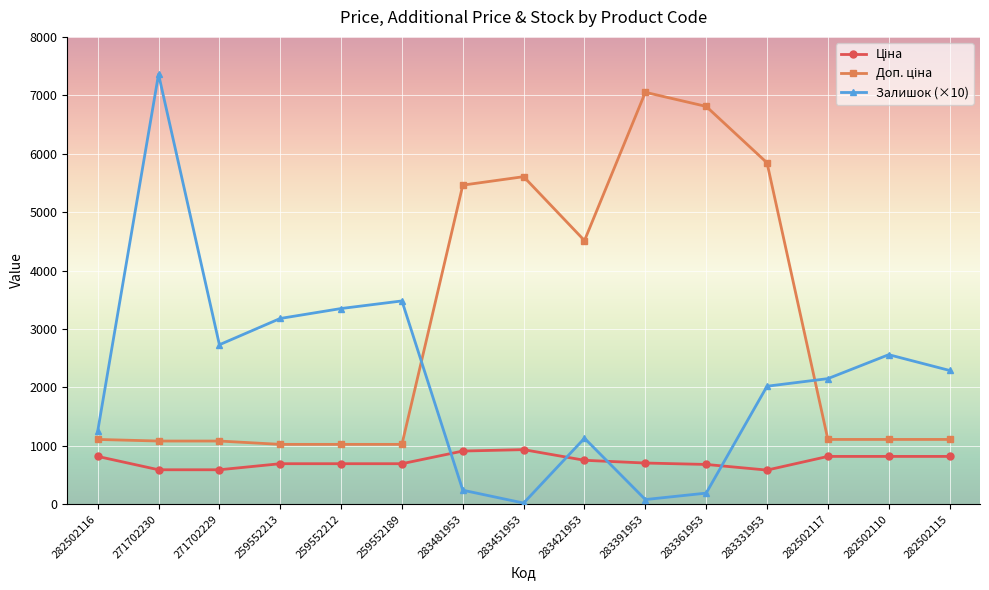

True or false: Залишок (×10) has more than 0 interior local peaks.

True